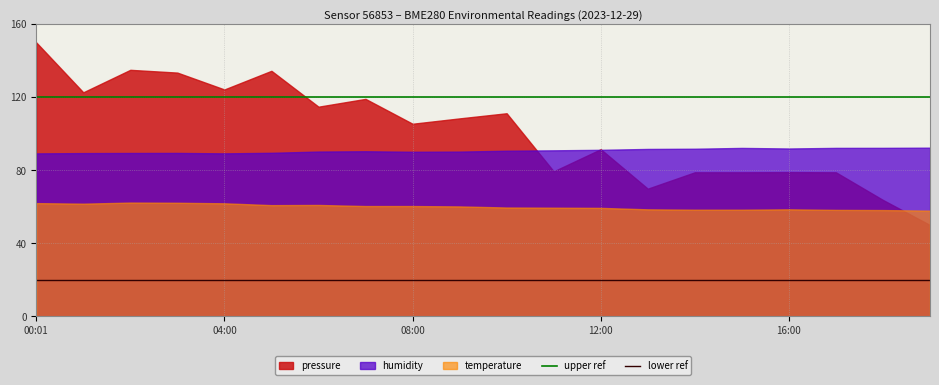

True or false: lower ref has a value of 28 at 00:01.

False